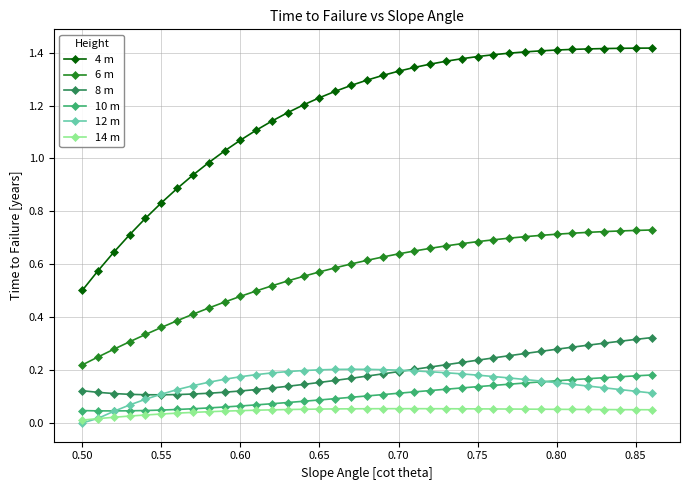

True or false: 4 m and 10 m intersect in this chart.

False